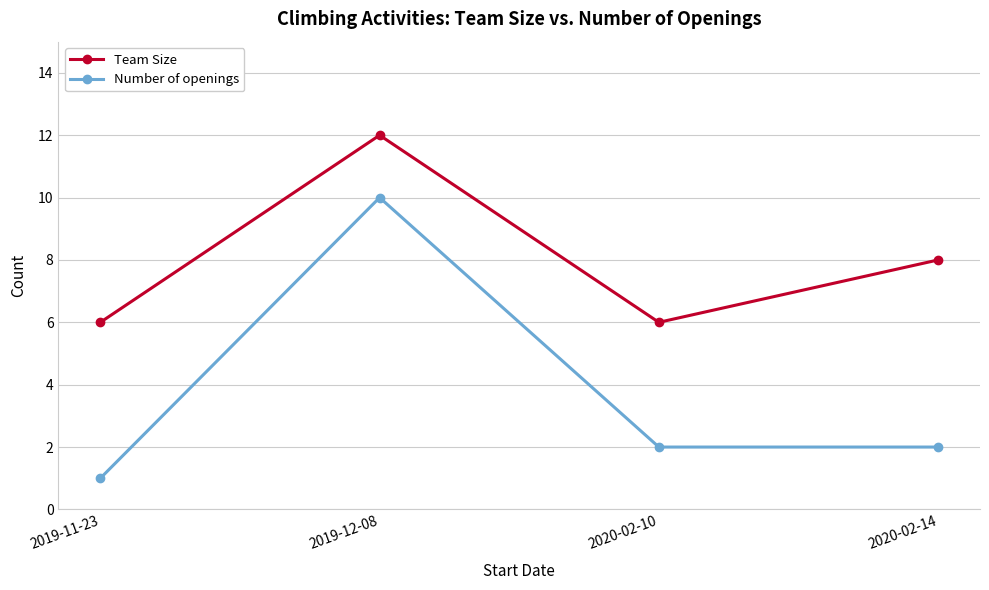

How many interior local peaks does the Team Size series have?

1